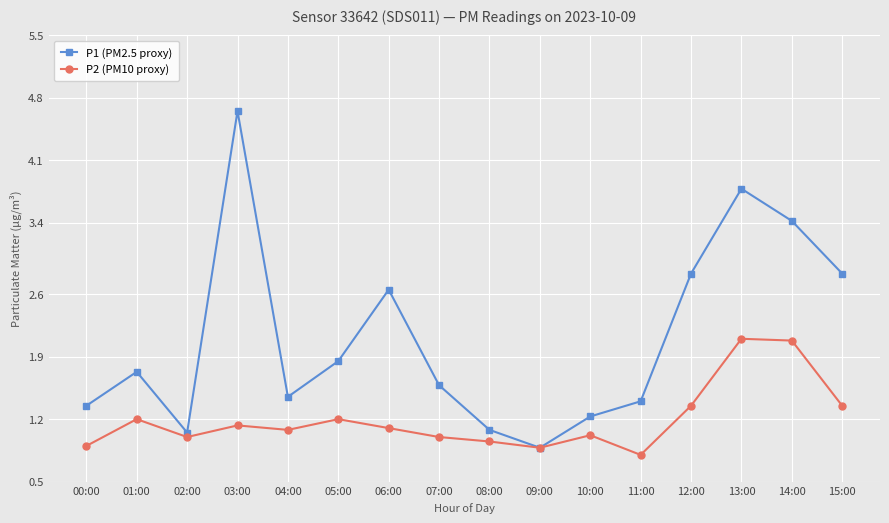

At which label does P1 (PM2.5 proxy) first exceed 1?

00:00